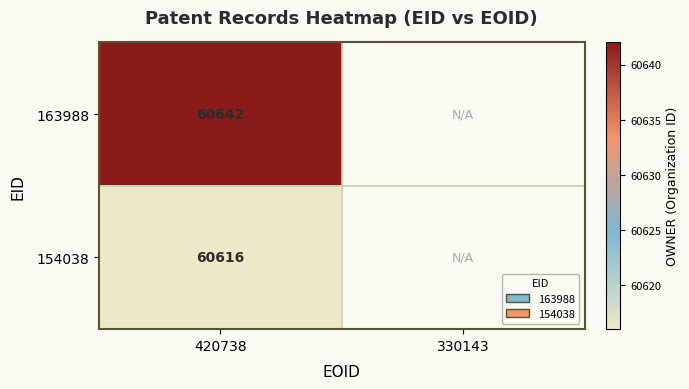

Between 330143 and 420738, which is larger?

420738